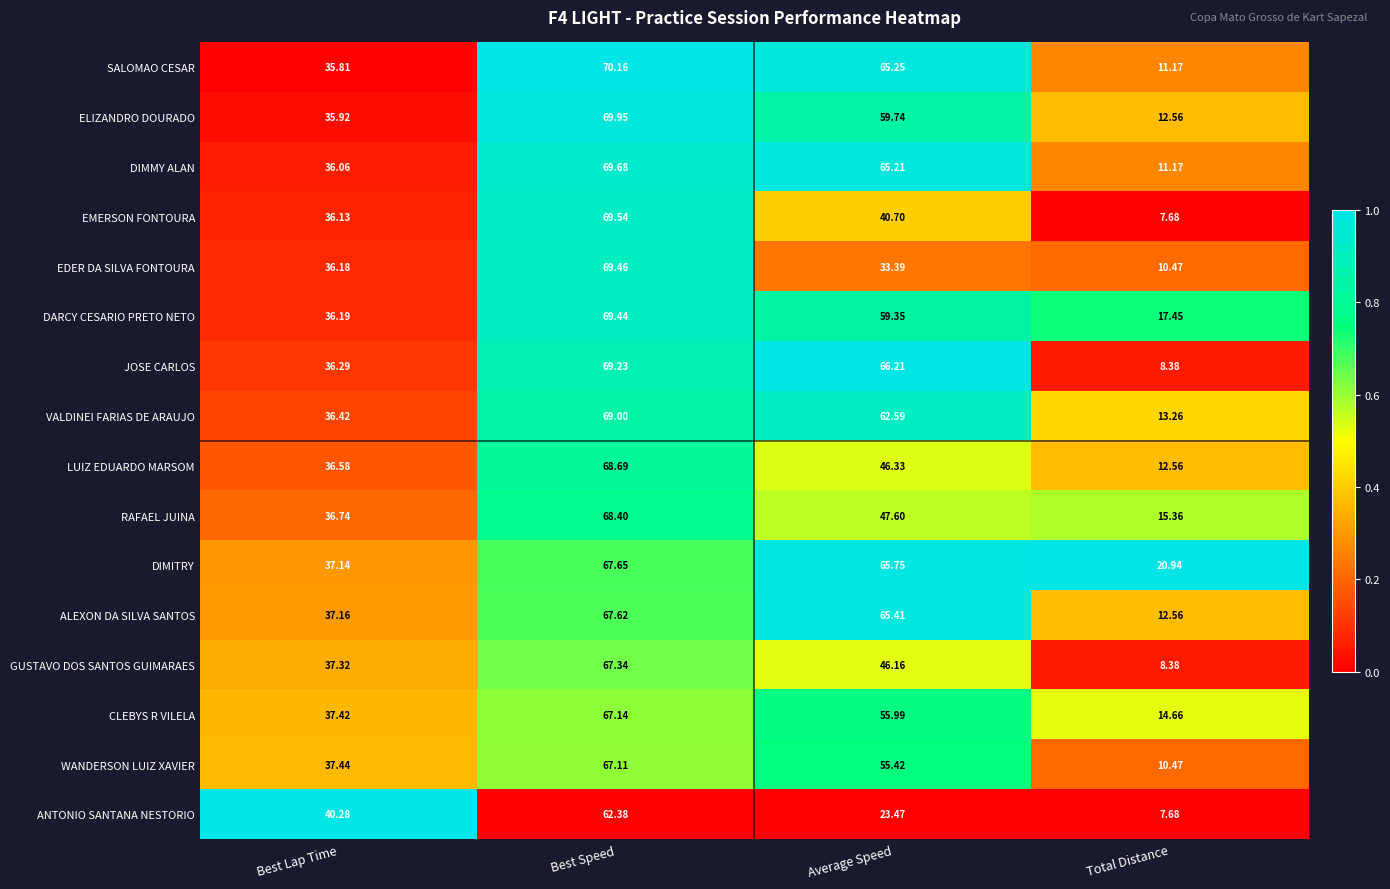

At which label is ANTONIO SANTANA NESTORIO closest to 35?

Best Lap Time